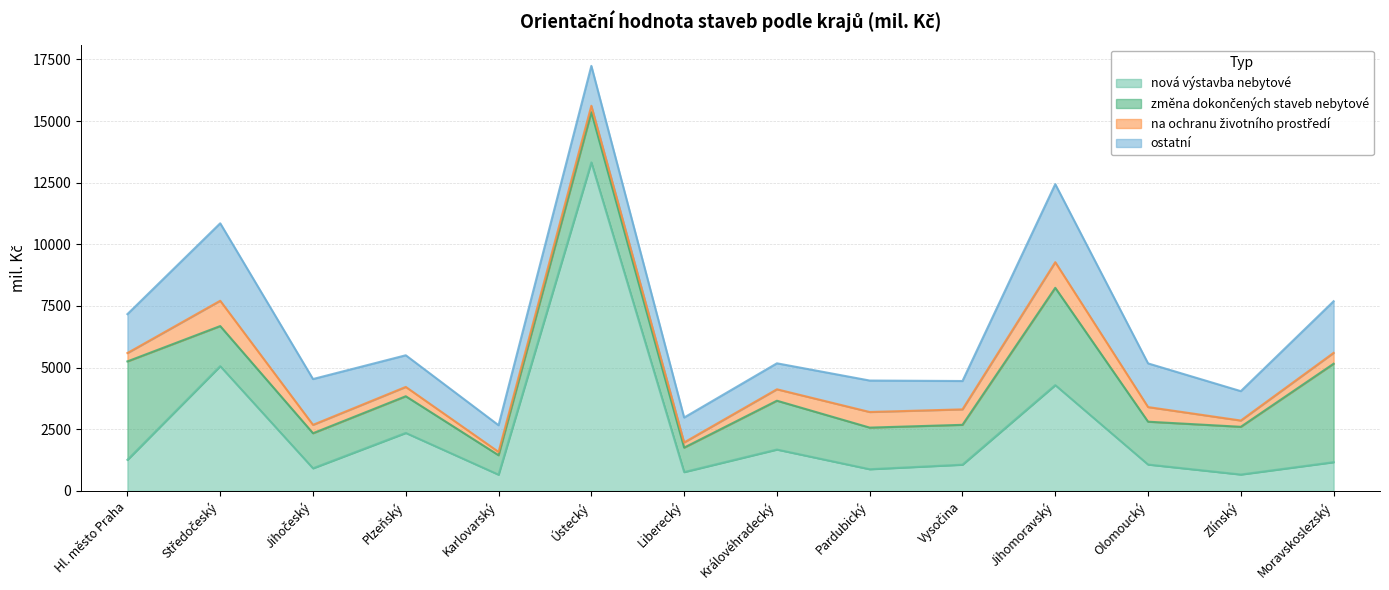

What position from the left is Královéhradecký?

8